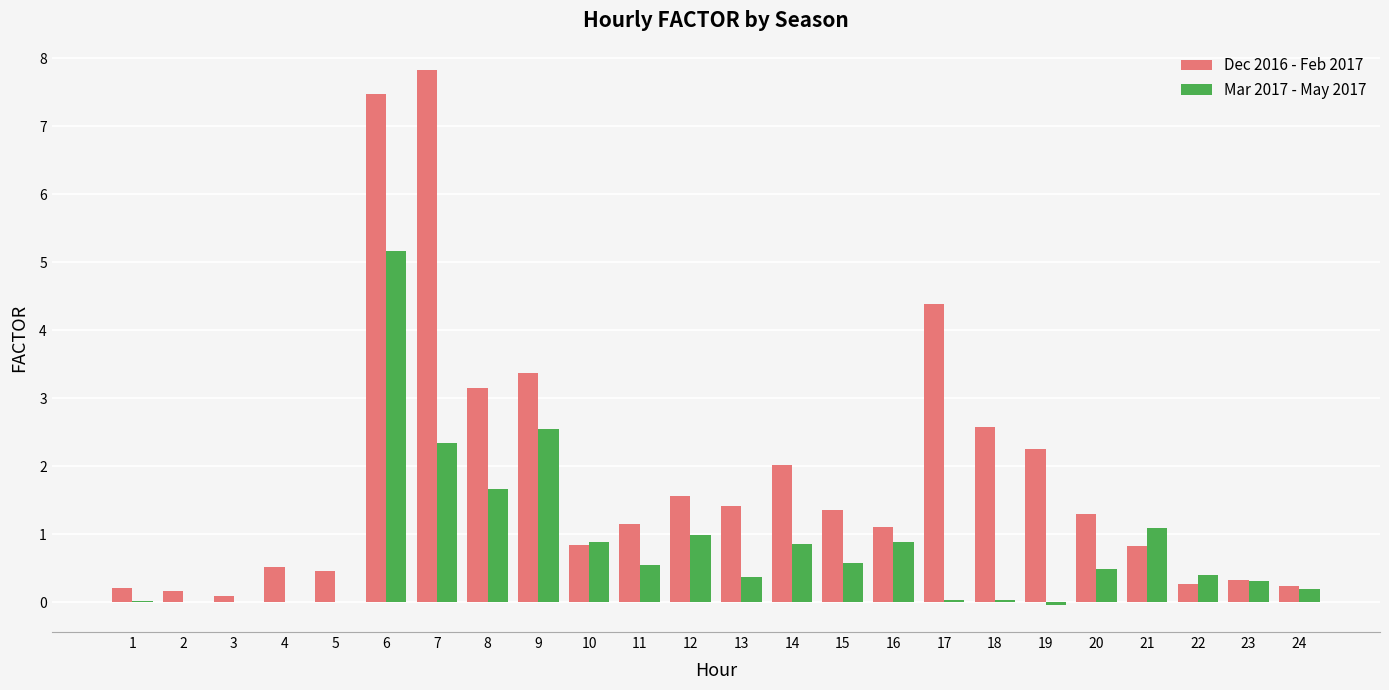

Is the value of Dec 2016 - Feb 2017 at 21 greater than the value of Mar 2017 - May 2017 at 5?

Yes